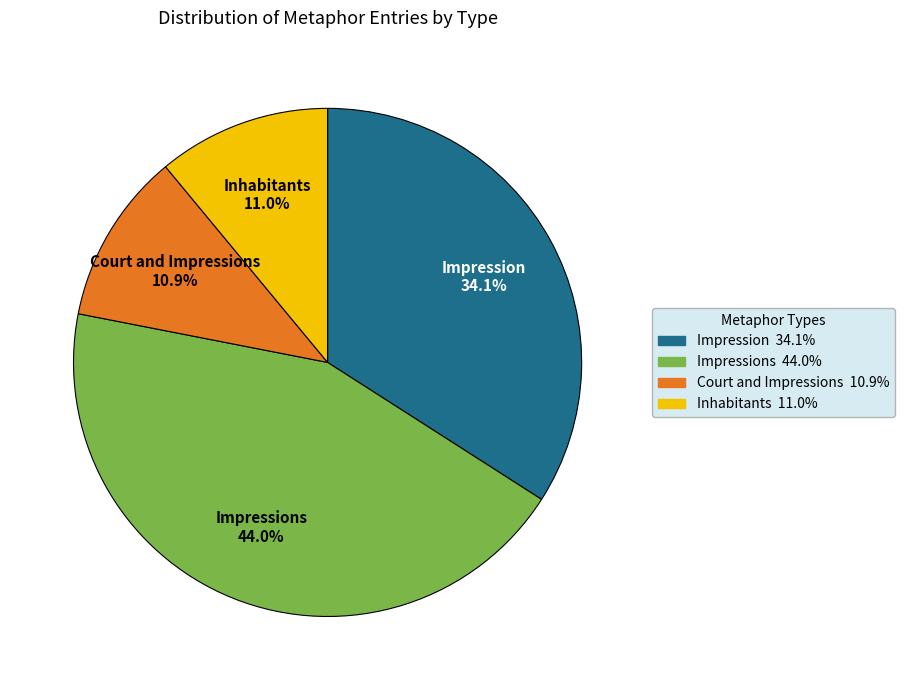

Approximately how many times larger is the value at Impressions compared to Court and Impressions?

4.0